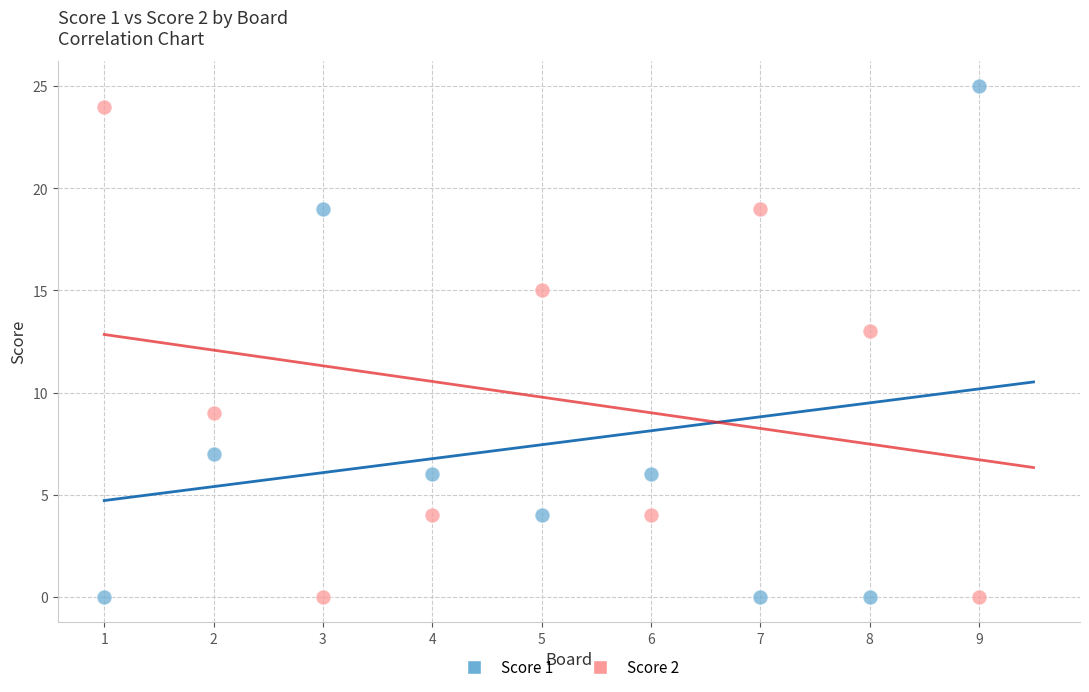

Which series contains the highest Y value?

Score 1